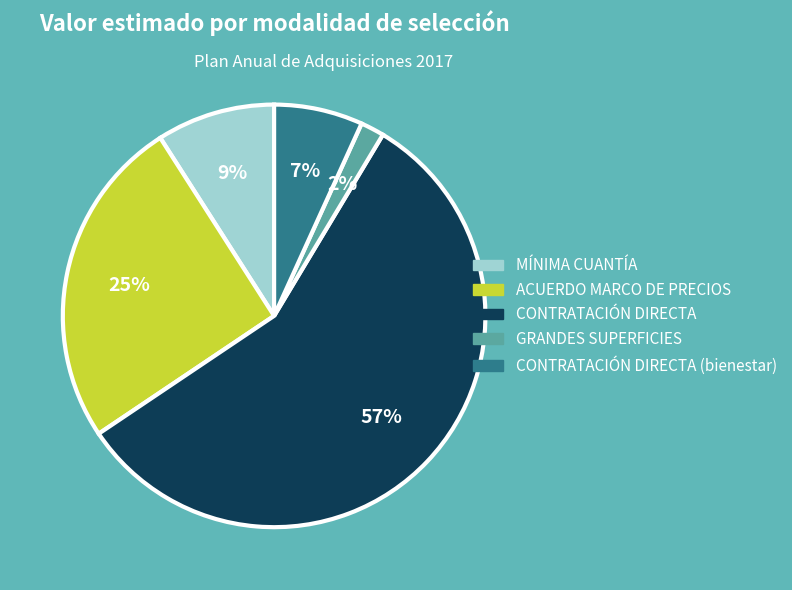

To the nearest percent, what is the average slice percentage?

20%